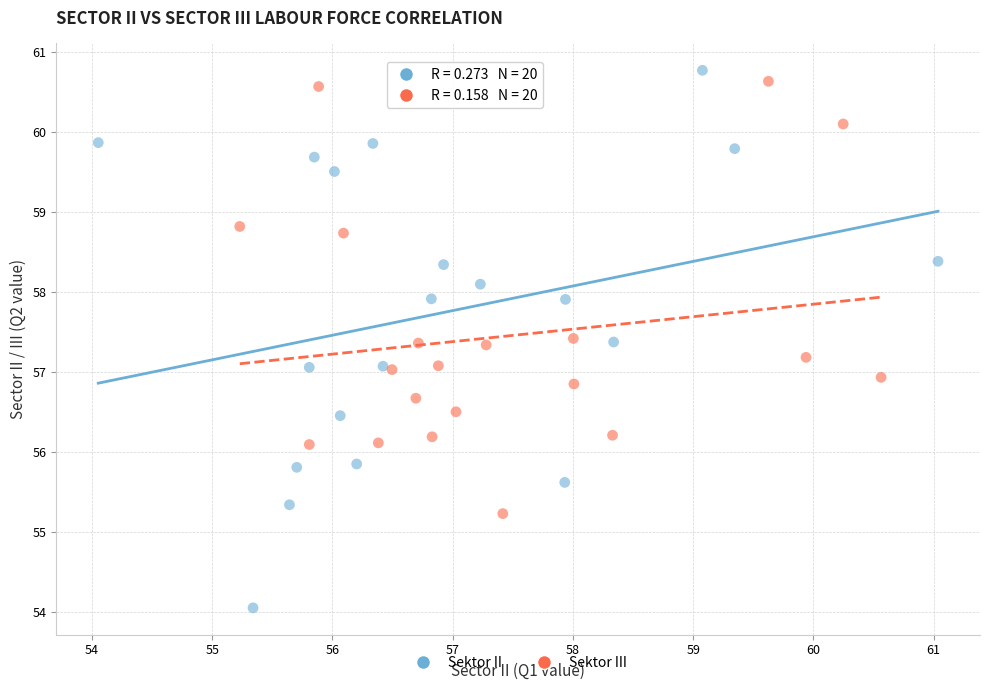

Which series reaches the minimum Y coordinate?

Sektor II